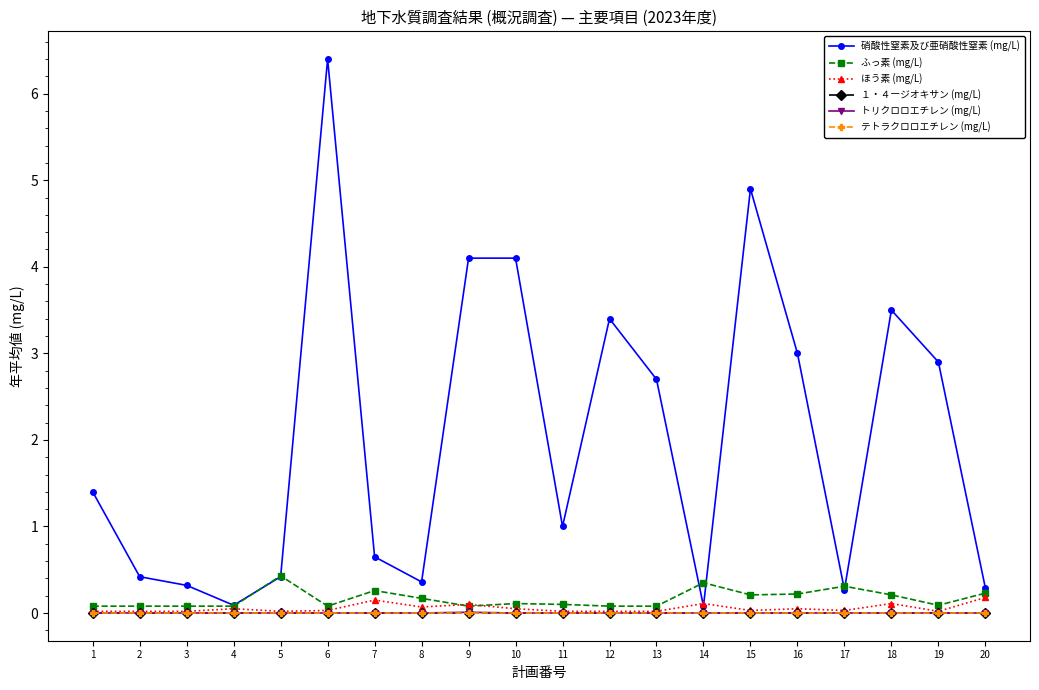

What is the average value of the ほう素 (mg/L) series?

0.1